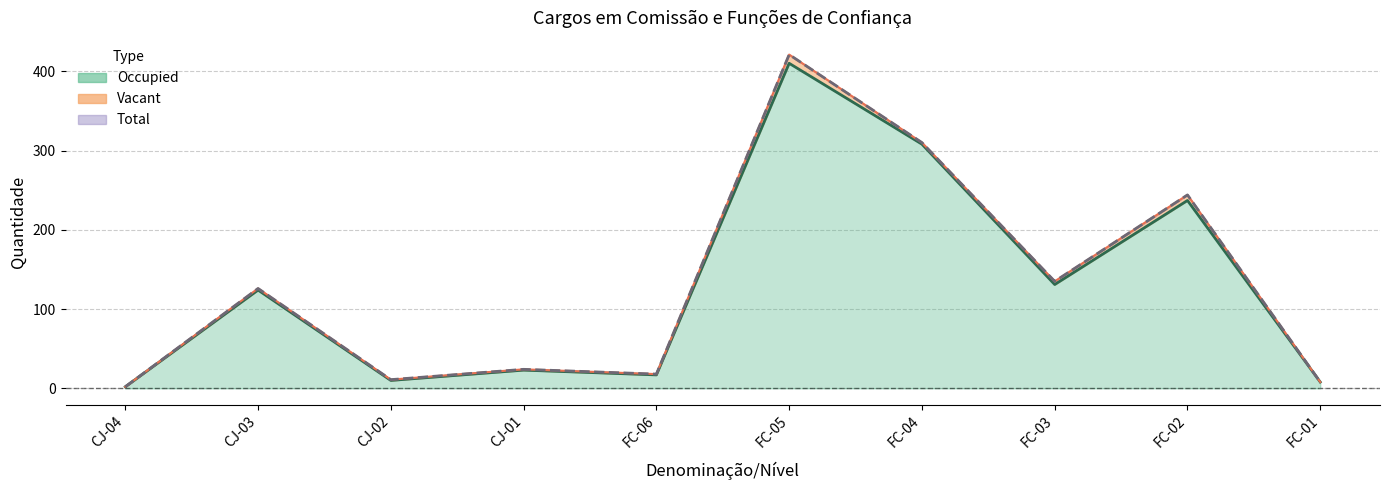

Where is the first local maximum for Total?

CJ-03